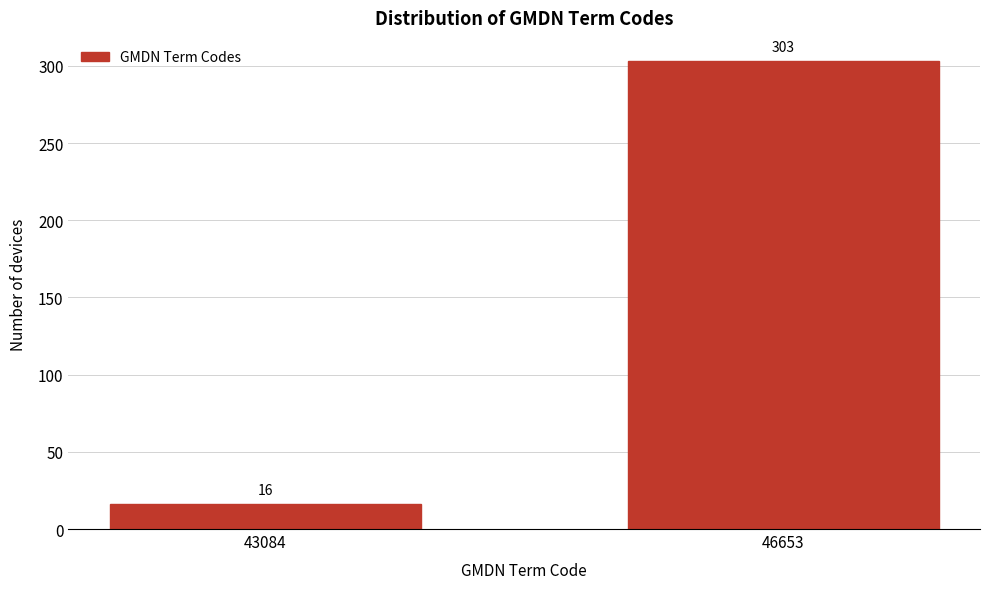

Reading left to right, transcribe all the data shown in this chart.

16	303